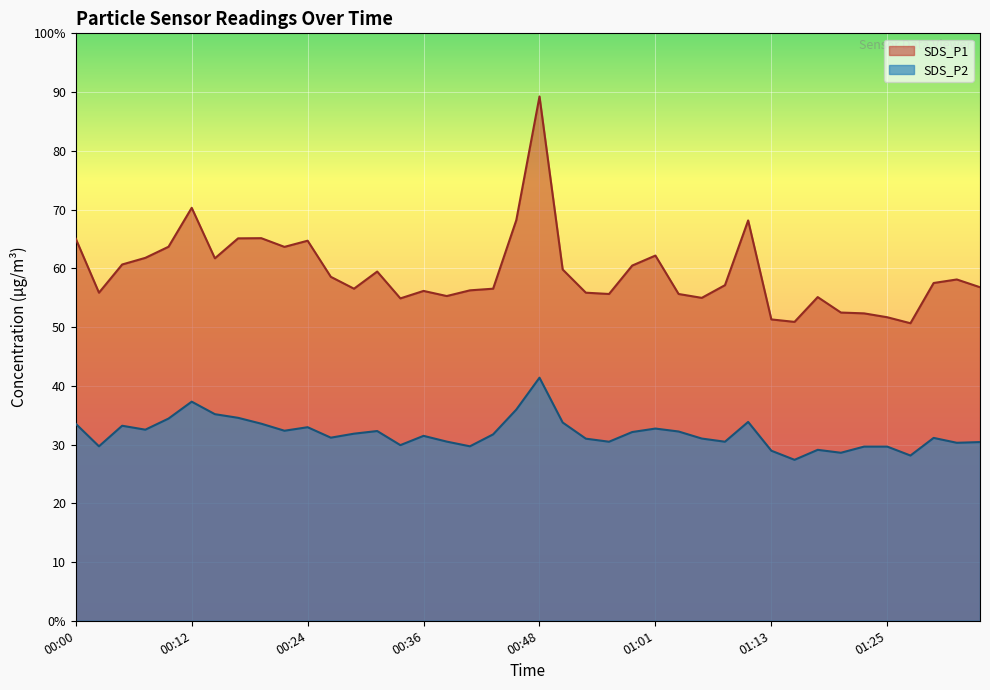

Rank the series by their average value, from lowest to highest.

SDS_P2, SDS_P1